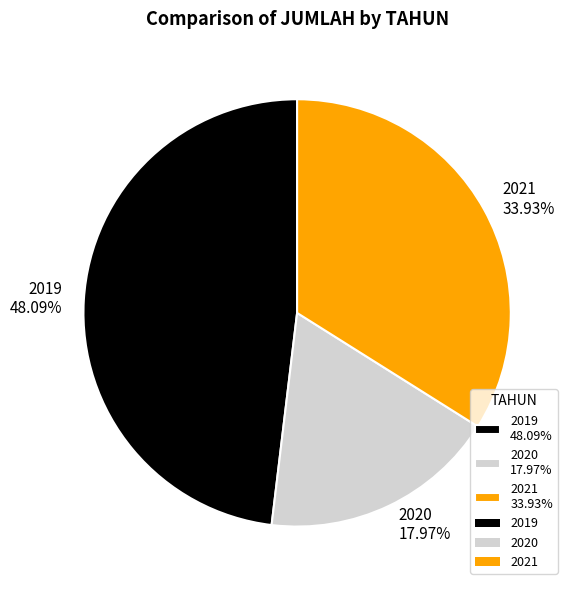

What percentage is the 2021 slice, to the nearest percent?

34%